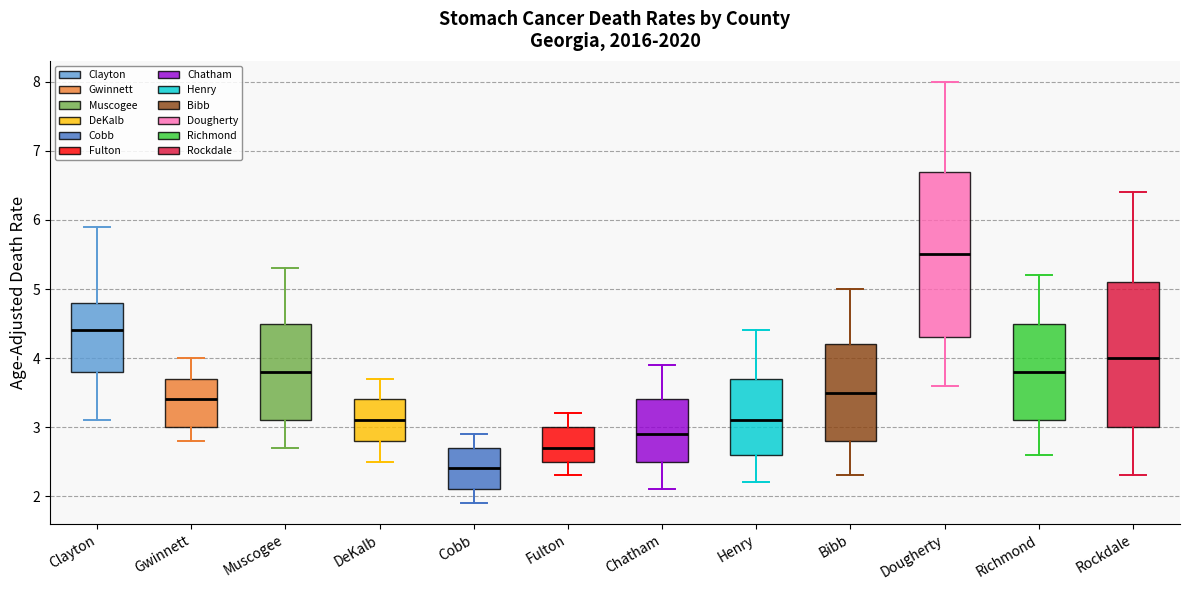

Which box's median line is the lowest?

Cobb